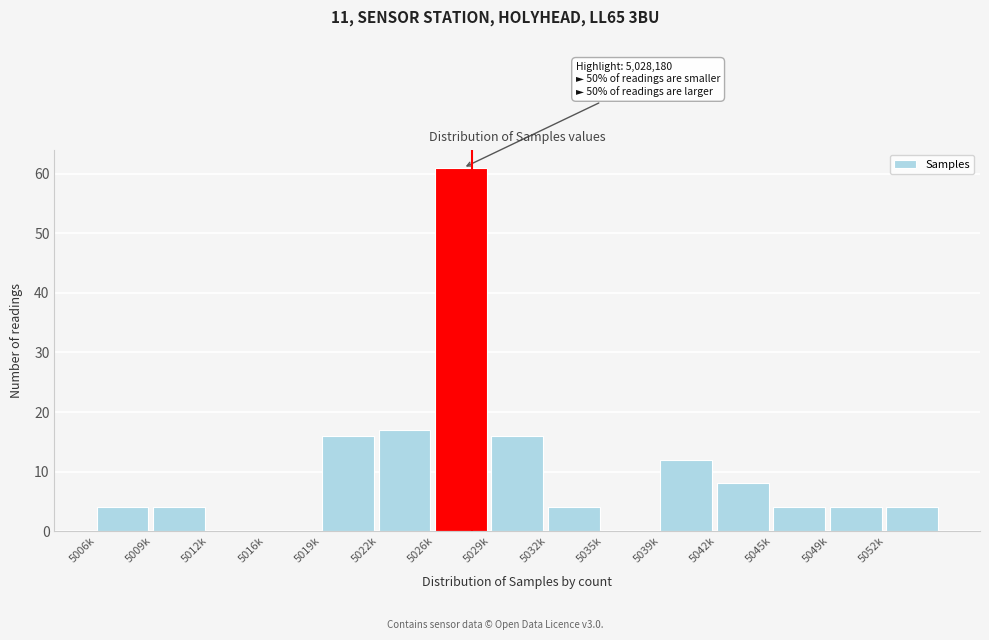

Reading left to right, transcribe all the data shown in this chart.

5006k=4	5009k=4	5012k=0	5016k=0	5019k=16	5022k=17	5026k=61	5029k=16	5032k=4	5035k=0	5039k=12	5042k=8	5045k=4	5049k=4	5052k=4